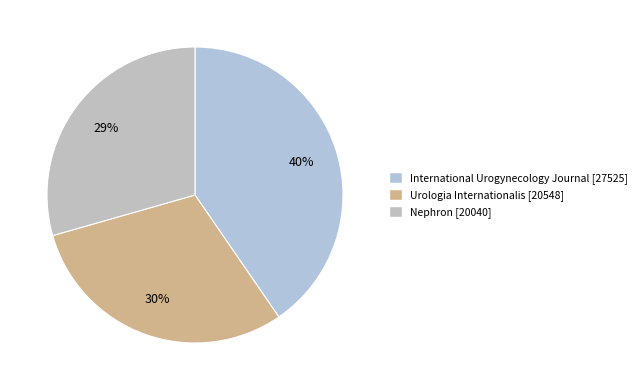

To the nearest percent, what is the difference between the largest and smallest slice percentages?

11%